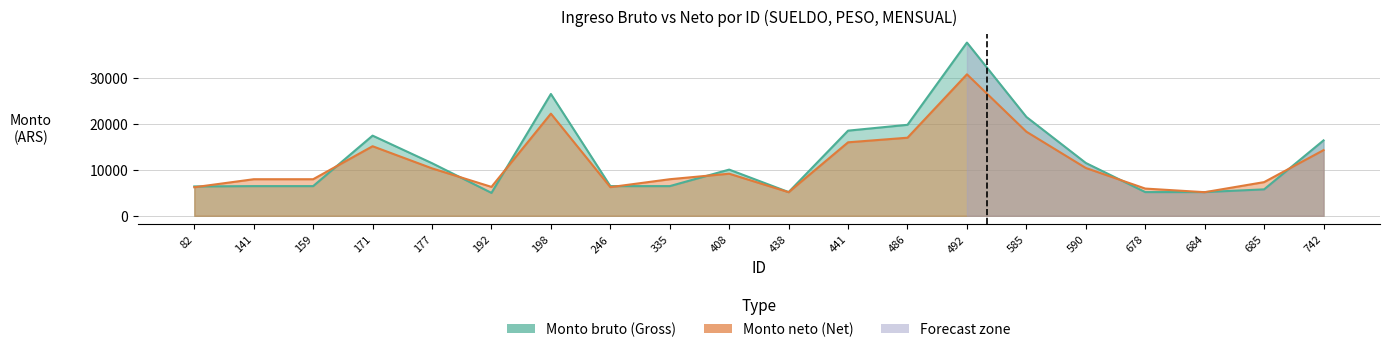

Reading right to left, transcribe all the data shown in this chart.

Monto bruto (Gross): 742=16419.0	685=5757.0	684=5163.0	678=5163.0	590=11502.3	585=21525.6	492=37710.0	486=19809.0	441=18537.0	438=5163.0	408=10057.2	335=6462.9	246=6462.9	198=26523.0	192=4990.9	177=11453.7	171=17452.5	159=6462.9	141=6462.9	82=6393.3
Monto neto (Net): 742=14294.0	685=7333.0	684=5141.0	678=5930.0	590=10409.0	585=18310.0	492=30798.0	486=17000.0	441=15999.0	438=5142.0	408=9164.0	335=7963.0	246=6240.0	198=22240.0	192=6295.0	177=10329.0	171=15147.0	159=7963.0	141=7963.0	82=6218.0